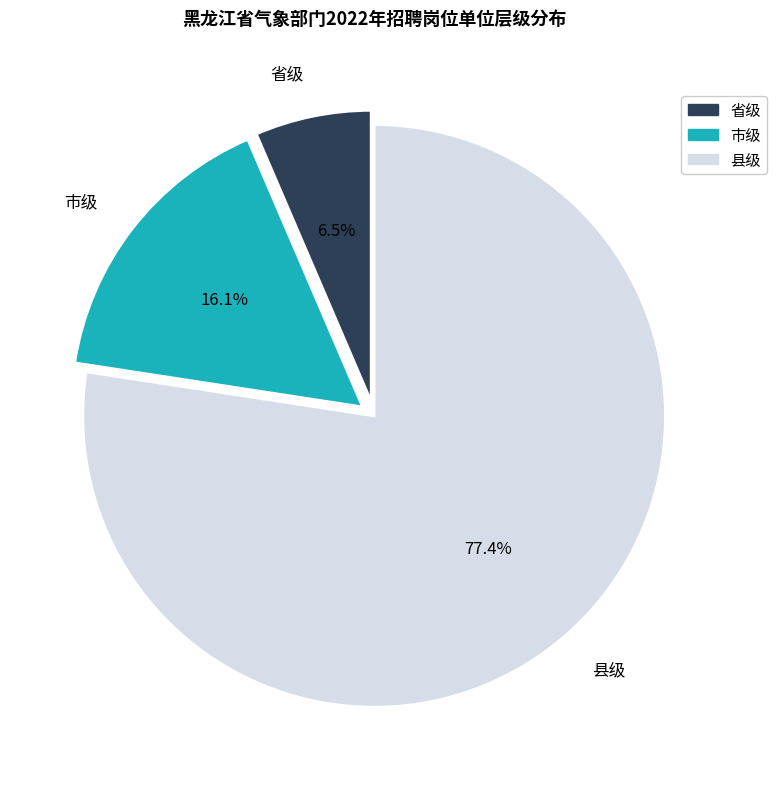

Combined, do 县级 and 市级 account for over 50%?

Yes